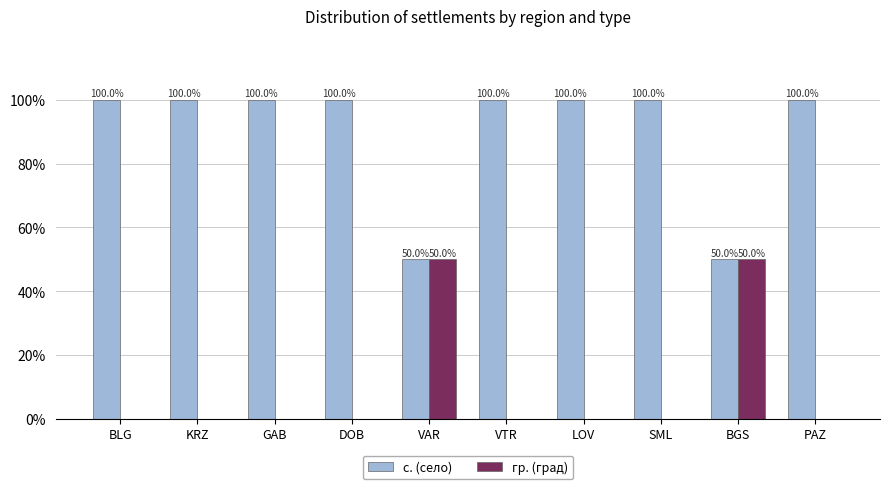

What is the total value across all series at SML?

100